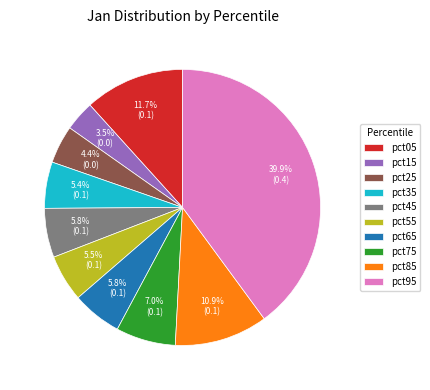

Combined, do pct15 and pct35 account for over 50%?

No